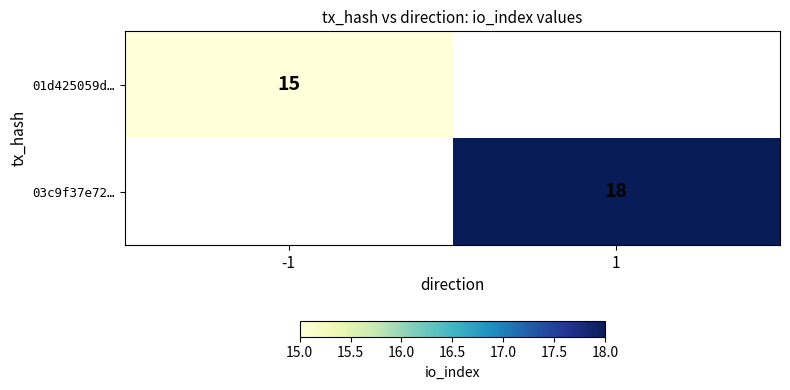

At which category does the chart reach its peak across all series?

1